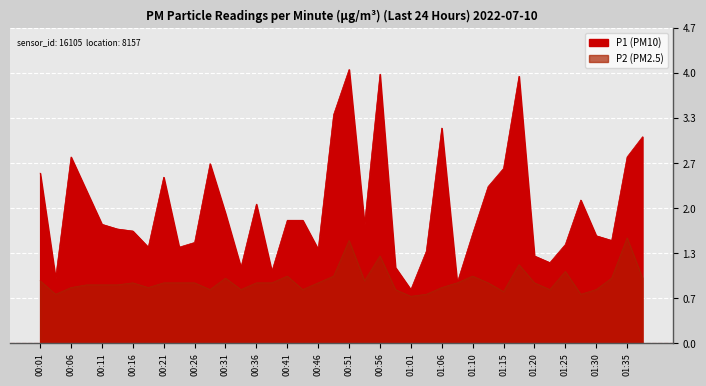

How many lines are shown in the chart?

2